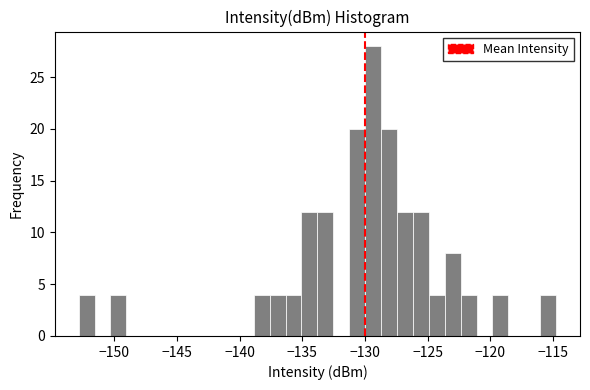

Read against the x-axis, roughly where is the centre of the tallest bar?

-129.5